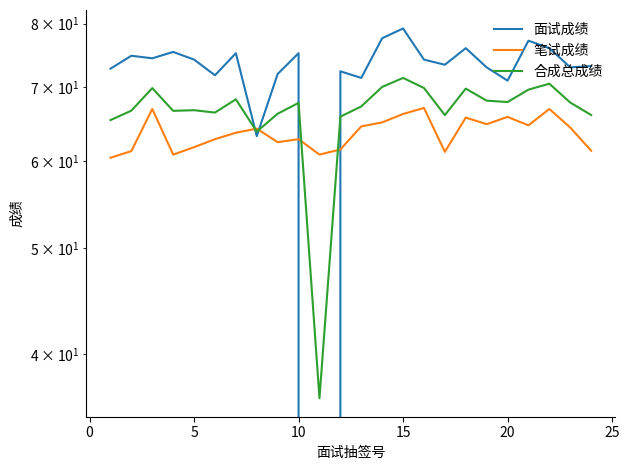

What are all the series names shown in the legend?

面试成绩, 笔试成绩, 合成总成绩